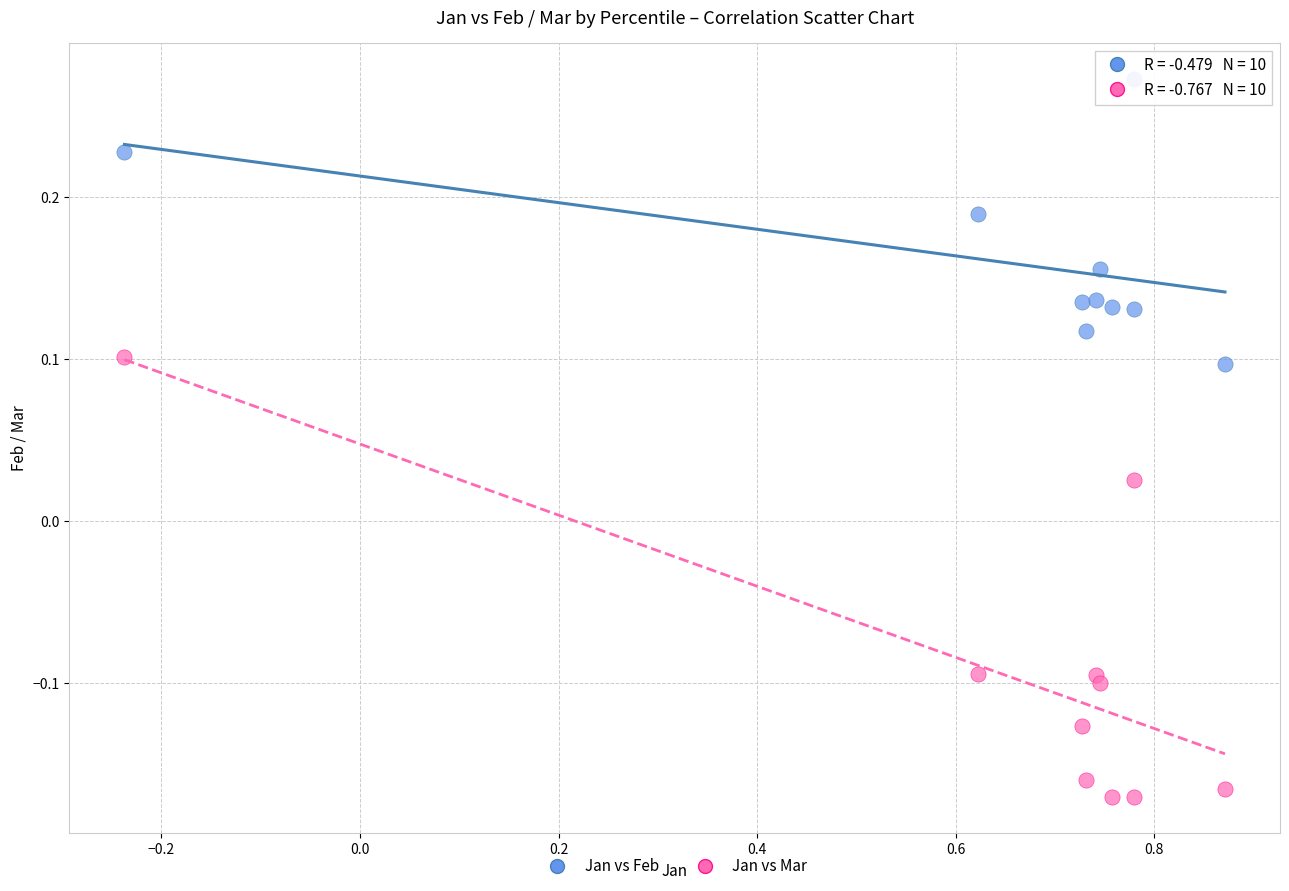

Which series has the largest Y range (max minus min)?

Jan vs Mar